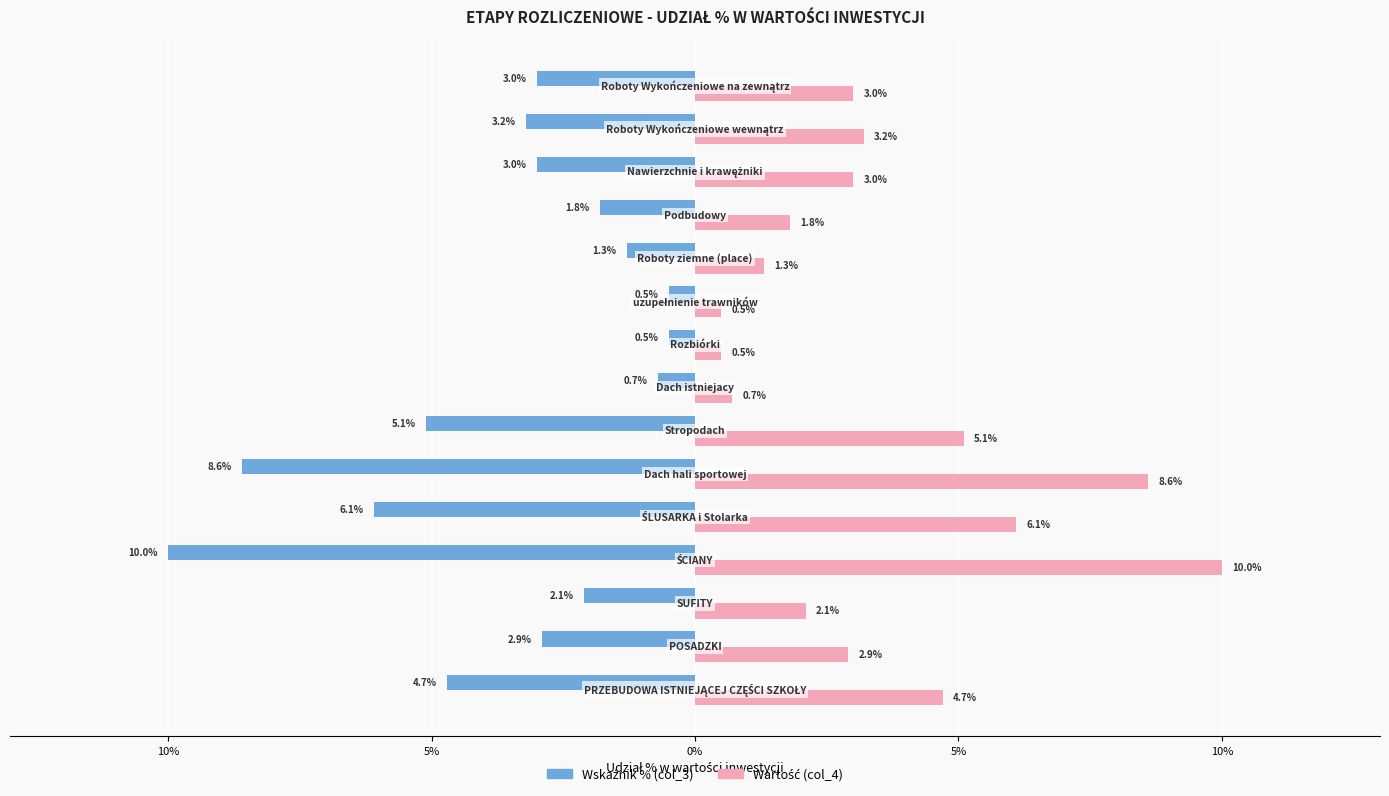

Reading left to right, extract all data points from this chart.

Wskaźnik % (col_3): -0.0	-0.0	-0.0	-0.1	-0.1	-0.1	-0.1	-0.0	-0.0	-0.0	-0.0	-0.0	-0.0	-0.0	-0.0
Wartość (col_4): 0.0	0.0	0.0	0.1	0.1	0.1	0.1	0.0	0.0	0.0	0.0	0.0	0.0	0.0	0.0